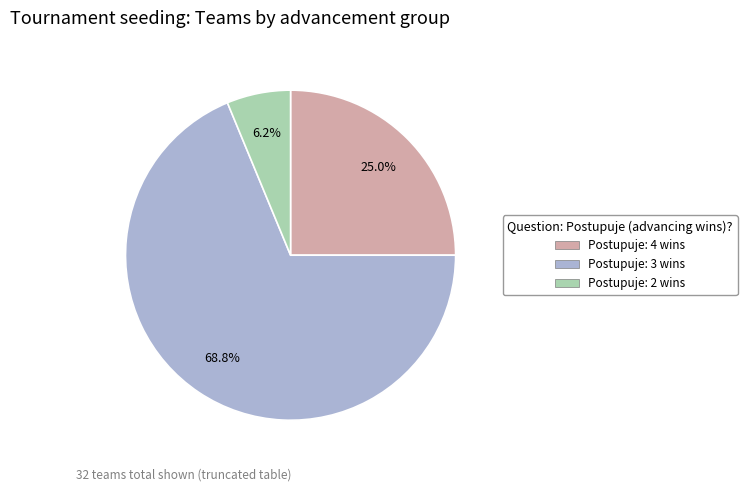

What is the majority slice?

Postupuje: 3 wins